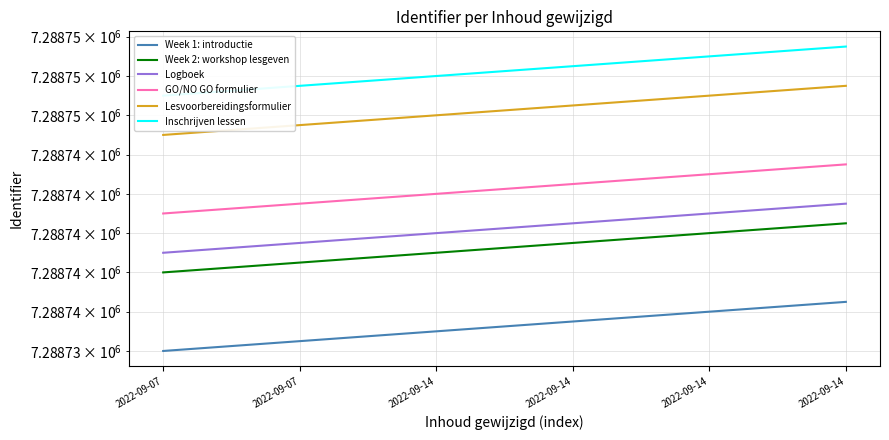

Between 2022-09-14 and 2022-09-07, which is larger?

2022-09-14